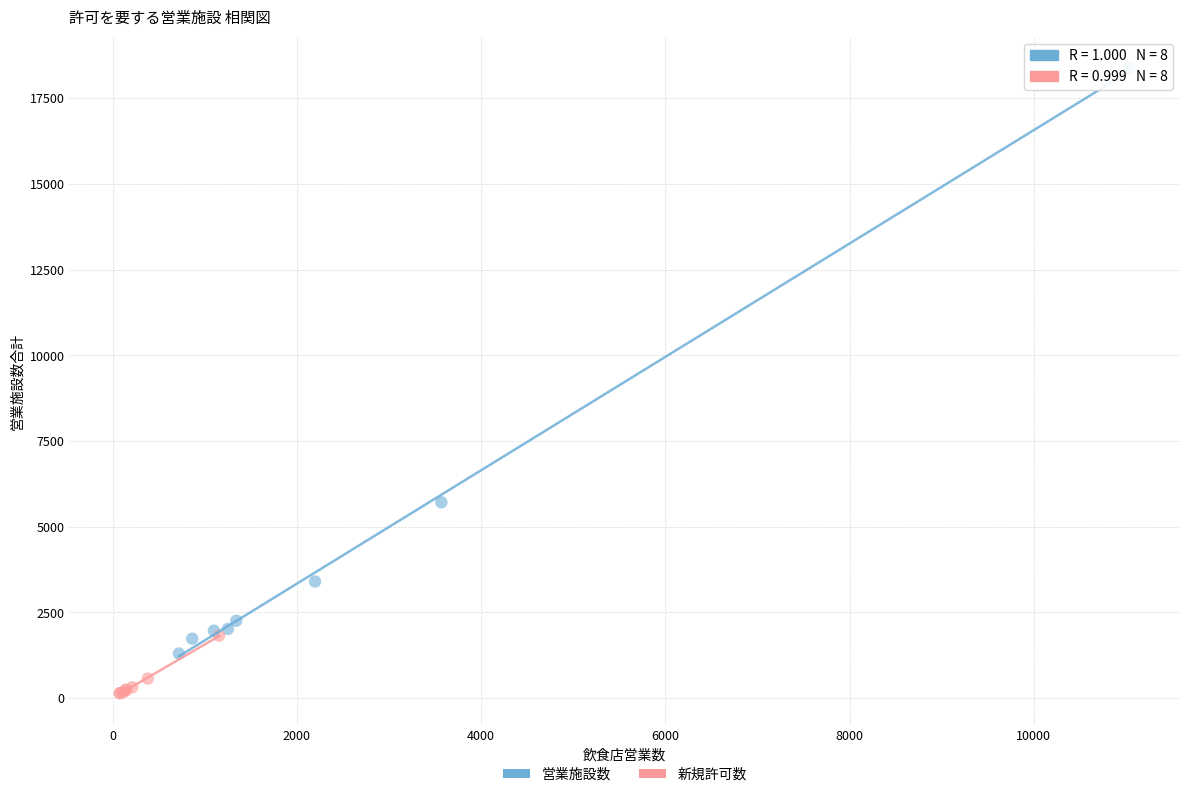

Which series has the widest spread of Y values?

営業施設数